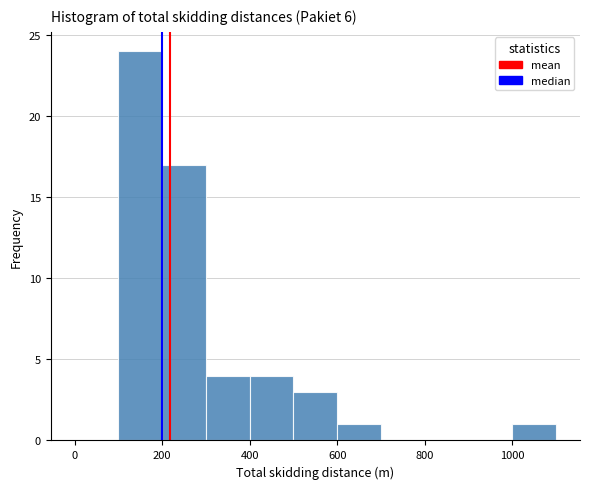

What is the height of the bar covering 1000 to 1100 on the x-axis? The values are not printed on the chart, so give them approximately, as read against the axis.

1